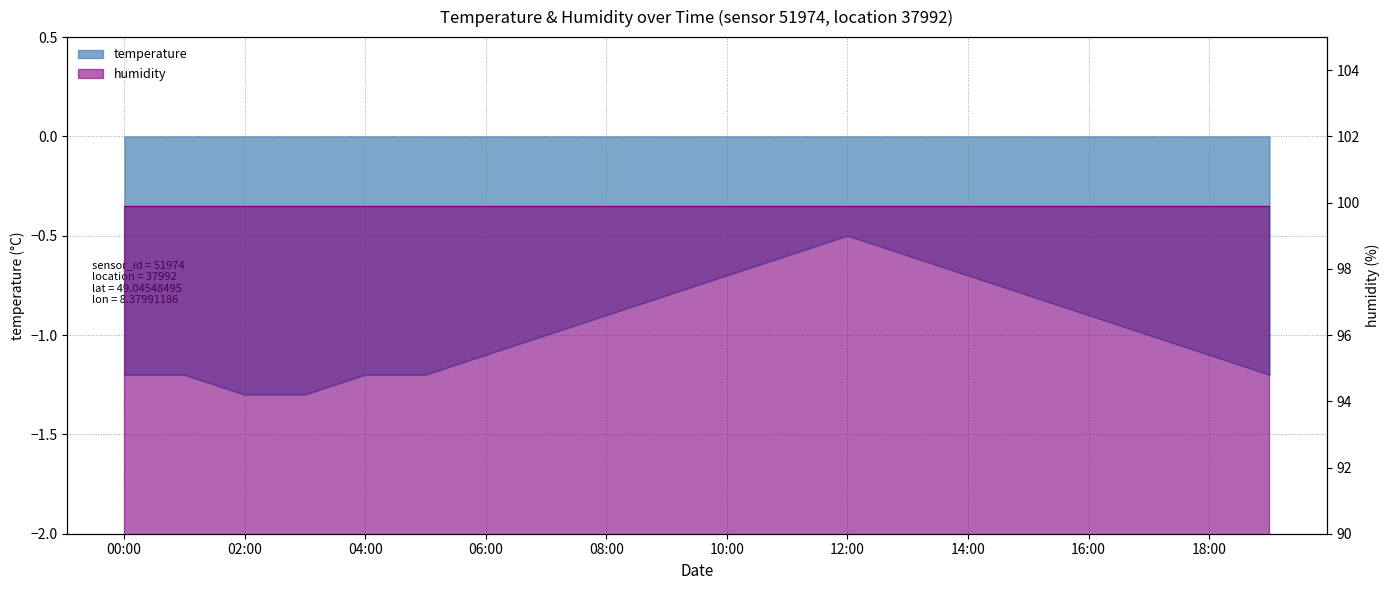

How many data points are less than -1?

9